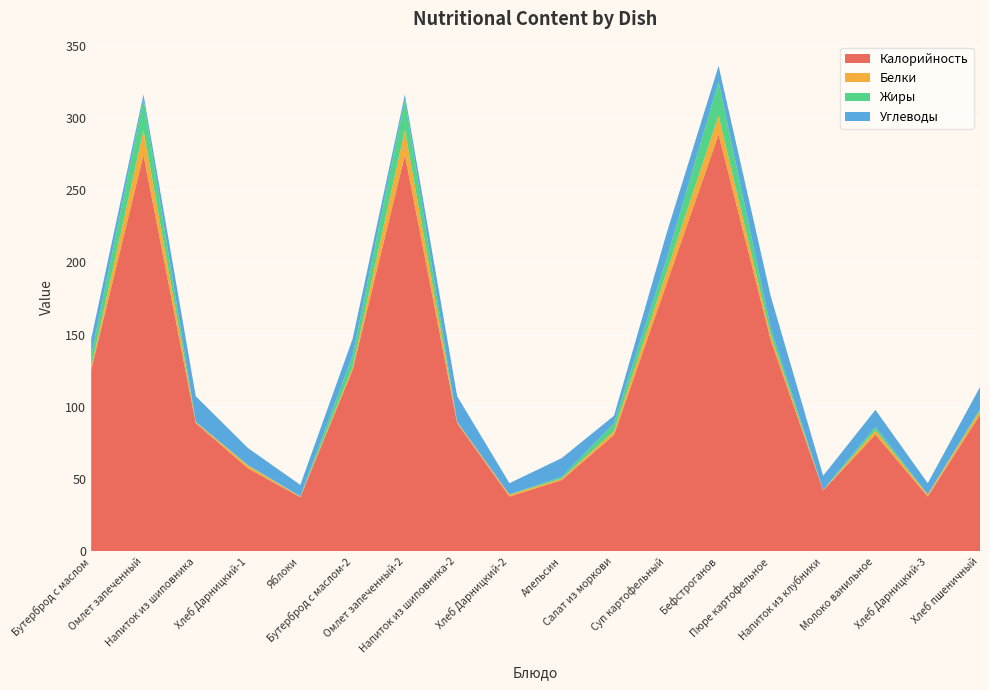

Reading right to left, extract all data points from this chart.

Калорийность: Хлеб пшеничный=94.6	Хлеб Дарницкий-3=38.0	Молоко ванильное=80.9	Напиток из клубники=42.2	Пюре картофельное=146.0	Бефстроганов=288.4	Суп картофельный=184.7	Салат из моркови=80.7	Апельсин=49.4	Хлеб Дарницкий-2=38.0	Напиток из шиповника-2=88.8	Омлет запеченный-2=274.3	Бутерброд с маслом-2=125.7	Яблоки=37.6	Хлеб Дарницкий-1=57.5	Напиток из шиповника=88.8	Омлет запеченный=274.3	Бутерброд с маслом=125.7
Белки: Хлеб пшеничный=2.8	Хлеб Дарницкий-3=1.2	Молоко ванильное=2.9	Напиток из клубники=0.2	Пюре картофельное=3.3	Бефстроганов=13.2	Суп картофельный=8.2	Салат из моркови=2.6	Апельсин=1.0	Хлеб Дарницкий-2=1.2	Напиток из шиповника-2=0.7	Омлет запеченный-2=17.4	Бутерброд с маслом-2=1.9	Яблоки=0.3	Хлеб Дарницкий-1=1.9	Напиток из шиповника=0.7	Омлет запеченный=17.4	Бутерброд с маслом=1.9
Жиры: Хлеб пшеничный=1.2	Хлеб Дарницкий-3=0.2	Молоко ванильное=2.5	Напиток из клубники=0.1	Пюре картофельное=4.9	Бефстроганов=23.4	Суп картофельный=9.2	Салат из моркови=5.3	Апельсин=1.2	Хлеб Дарницкий-2=0.2	Напиток из шиповника-2=0.3	Омлет запеченный-2=21.3	Бутерброд с маслом-2=7.9	Яблоки=0.3	Хлеб Дарницкий-1=0.3	Напиток из шиповника=0.3	Омлет запеченный=21.3	Бутерброд с маслом=7.9
Углеводы: Хлеб пшеничный=15.2	Хлеб Дарницкий-3=7.8	Молоко ванильное=11.7	Напиток из клубники=9.9	Пюре картофельное=22.1	Бефстроганов=10.9	Суп картофельный=17.5	Салат из моркови=5.3	Апельсин=13.0	Хлеб Дарницкий-2=7.8	Напиток из шиповника-2=17.6	Омлет запеченный-2=3.2	Бутерброд с маслом-2=11.7	Яблоки=7.8	Хлеб Дарницкий-1=11.8	Напиток из шиповника=17.6	Омлет запеченный=3.2	Бутерброд с маслом=11.7